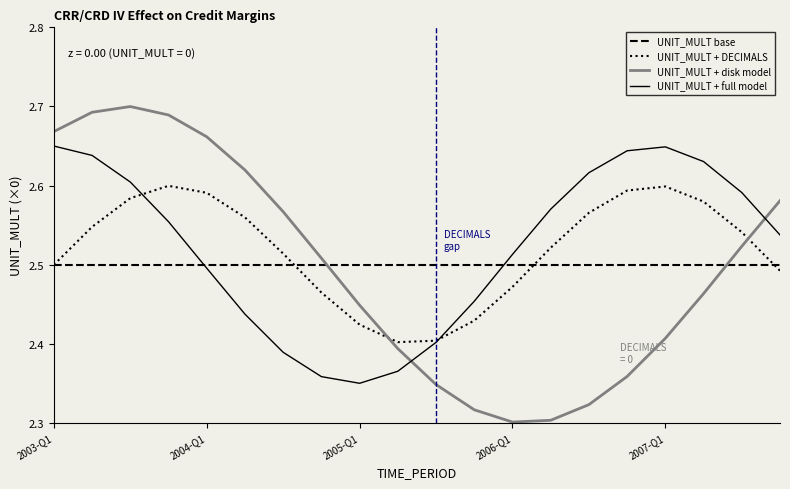

True or false: UNIT_MULT + DECIMALS and UNIT_MULT + disk model cross at least once.

True